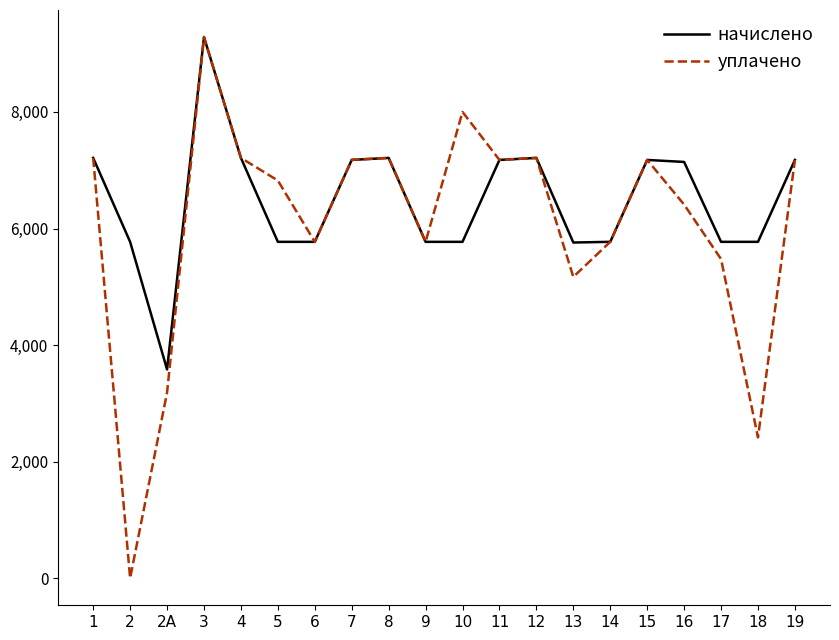

Which series has the largest range (max minus min)?

уплачено